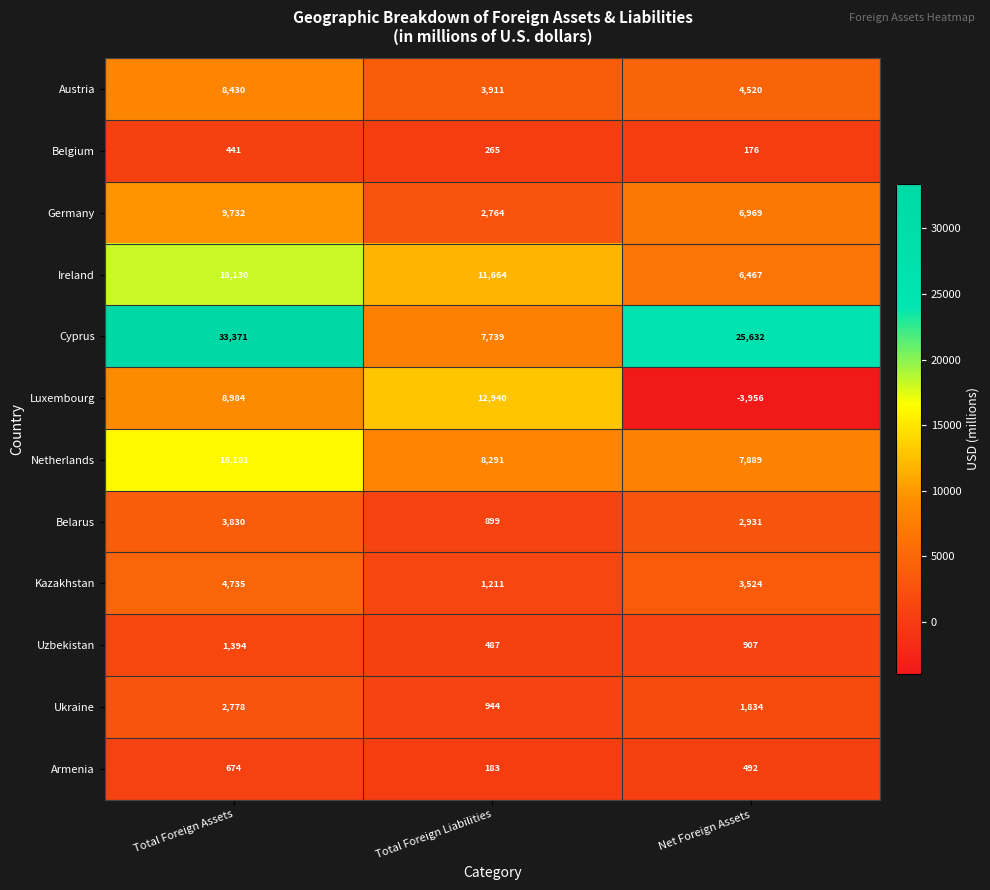

List the series in order of their peak value, lowest first.

Belgium, Armenia, Uzbekistan, Ukraine, Belarus, Kazakhstan, Austria, Germany, Luxembourg, Netherlands, Ireland, Cyprus